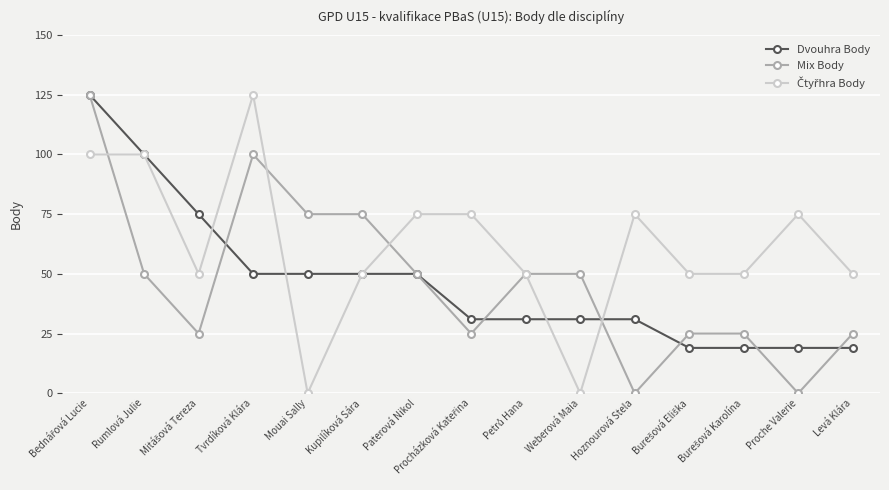

At how many categories does at least one series exceed 55?

10